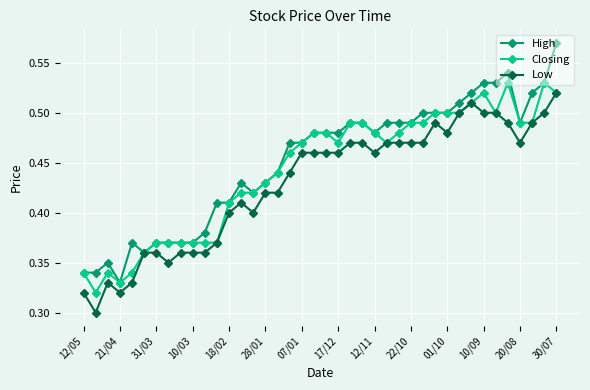

At how many categories does at least one series exceed 0?

40